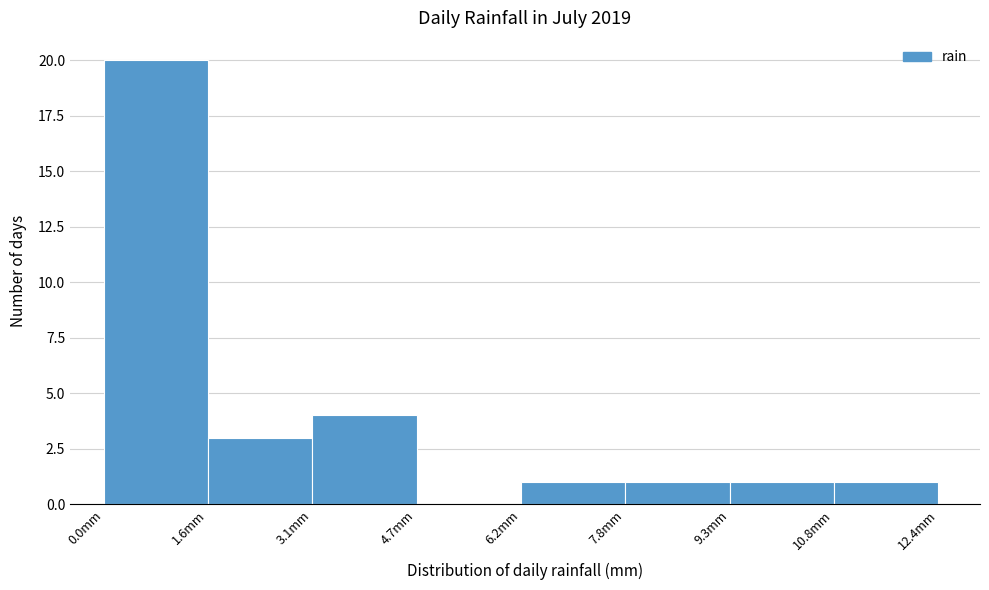

Over which range of the x-axis is the bar tallest?

0.00 to 1.55